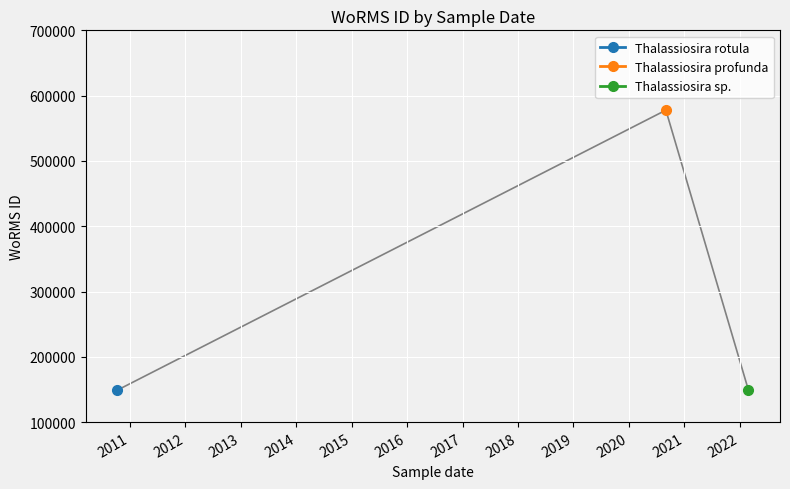

What is the label of the 3rd point from the left?

27-02-2022